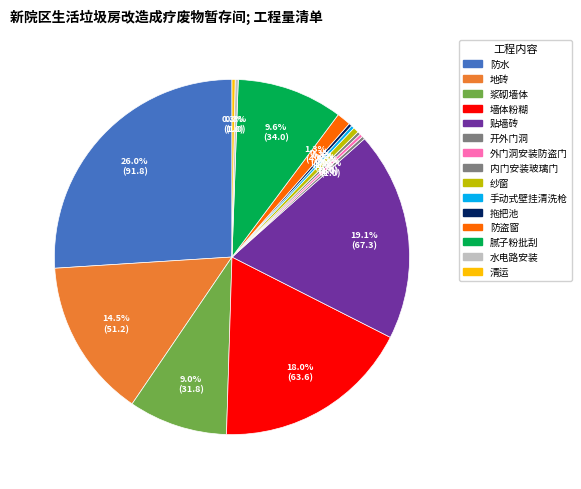

Rank the categories by value from lowest to highest.

开外门洞, 外门洞安装防盗门, 内门安装玻璃门, 手动式壁挂清洗枪, 拖把池, 水电路安装, 清运, 纱窗, 防盗窗, 浆砌墙体, 腻子粉批刮, 地砖, 墙体粉糊, 贴墙砖, 防水